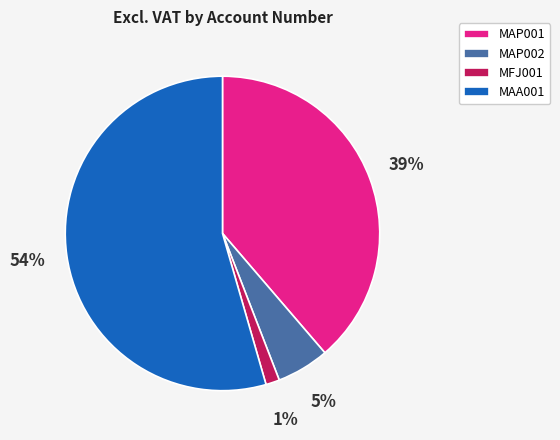

Rank the categories by value from highest to lowest.

MAA001, MAP001, MAP002, MFJ001